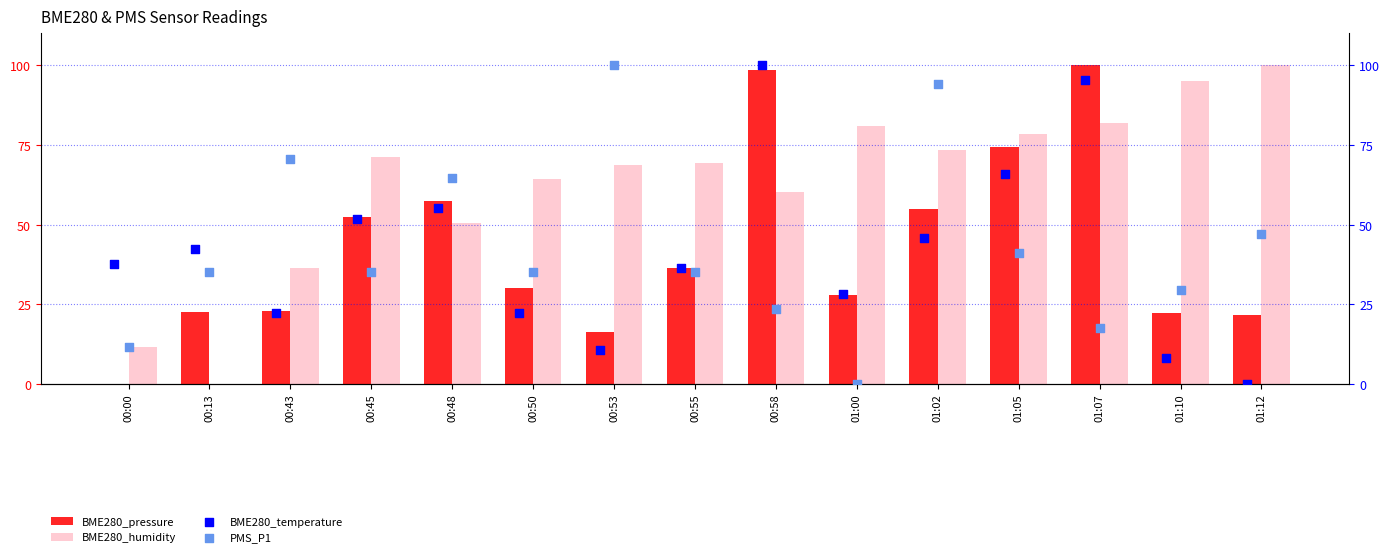

Is the value of BME280_pressure at 00:50 greater than the value of BME280_humidity at 01:07?

No